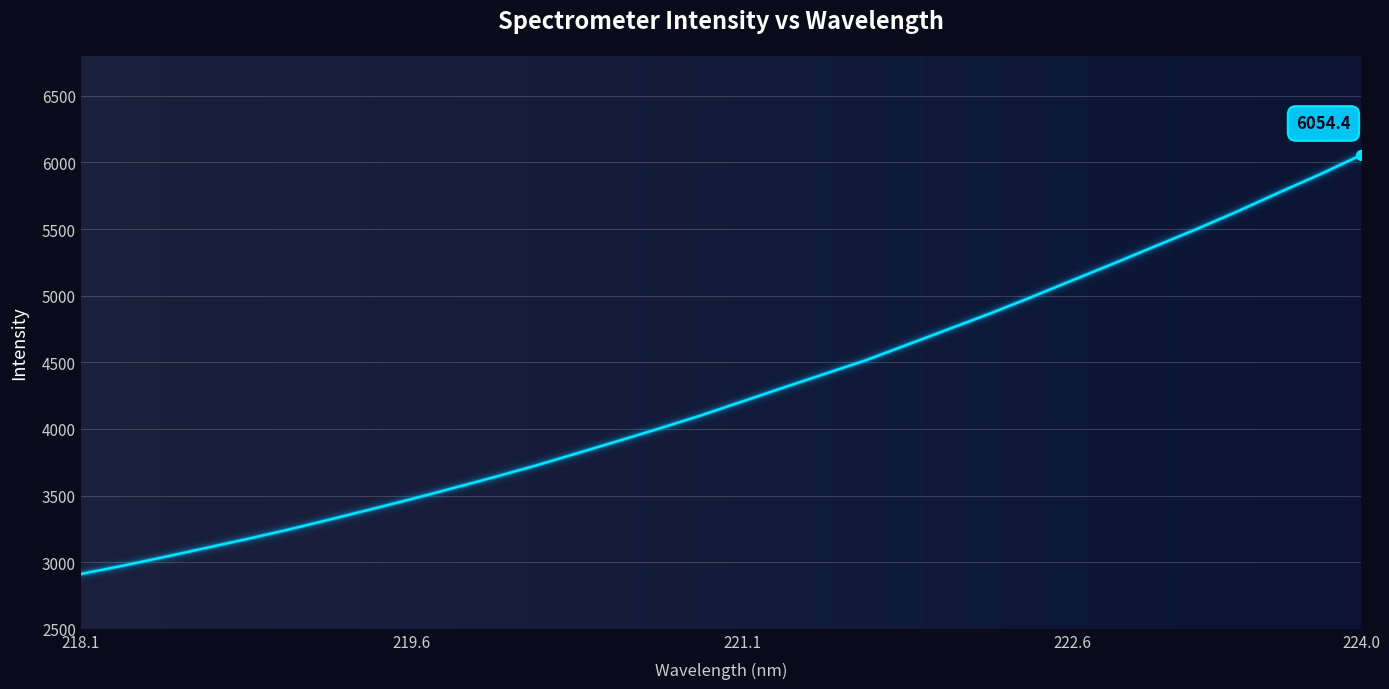

What is the difference between the maximum and minimum values?

3143.1